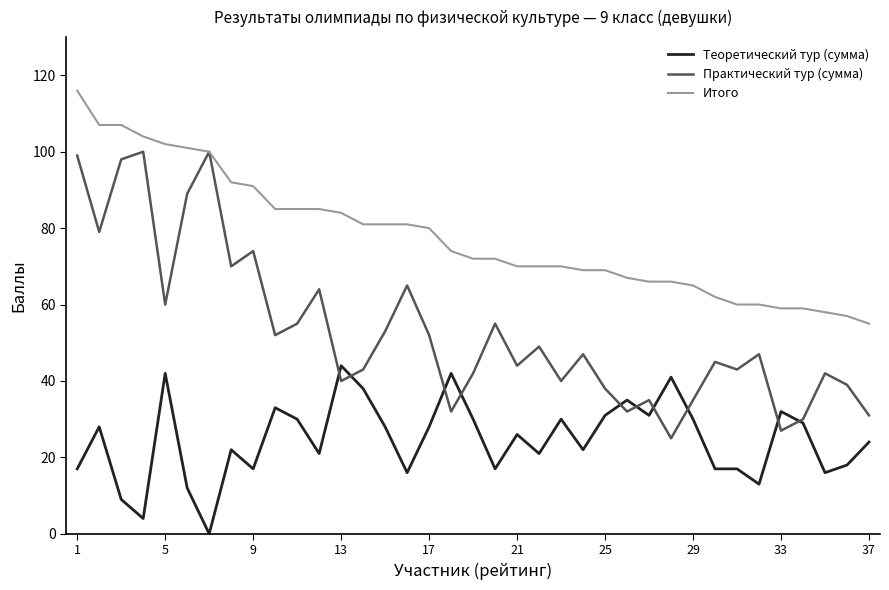

What is the greatest value displayed?

116